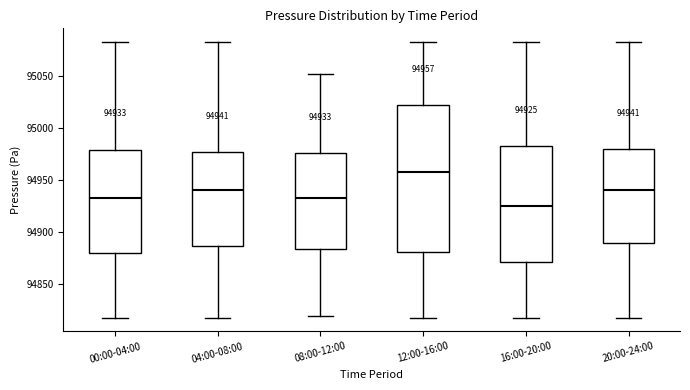

Which box's median line is the lowest?

16:00-20:00